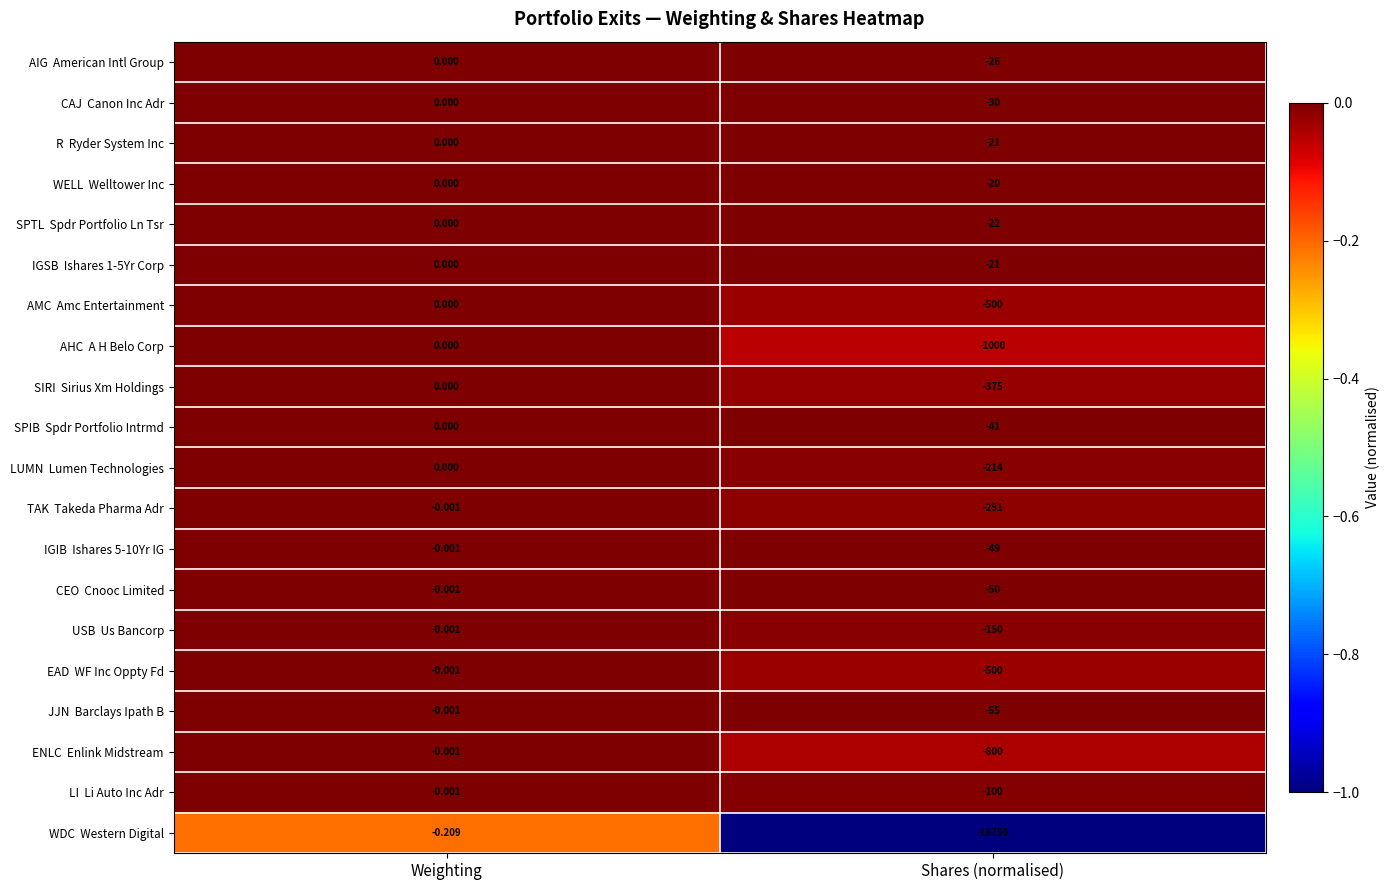

At which category is the sum across all series the highest?

Weighting